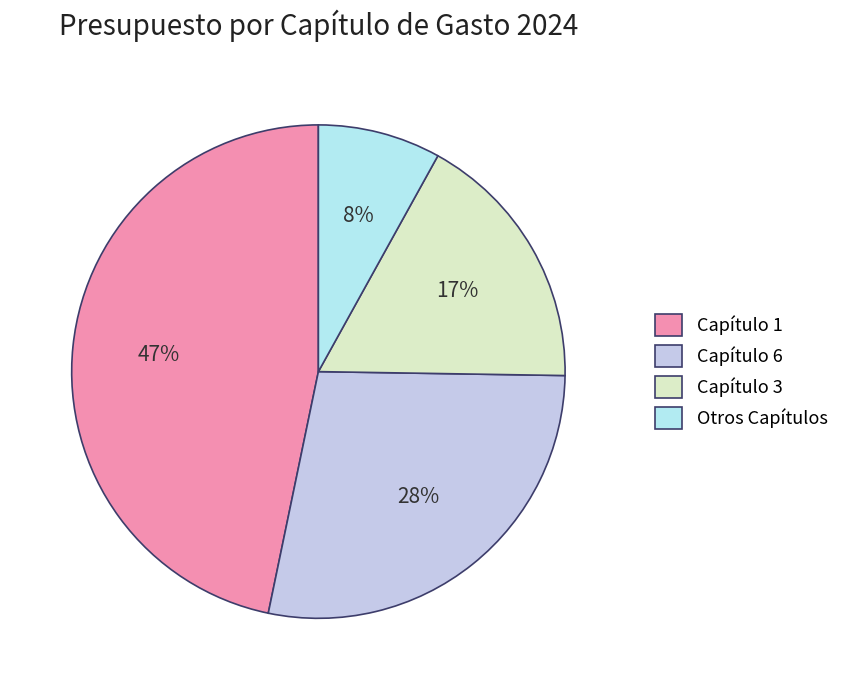

Which slice is the smallest?

Otros Capítulos